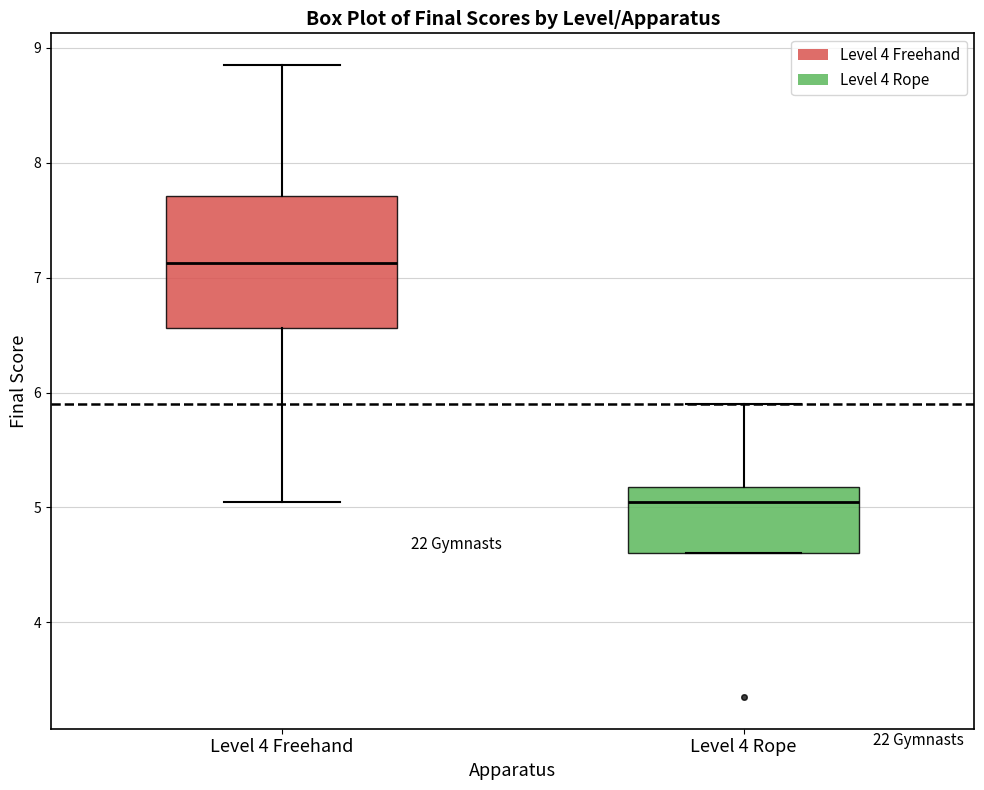

Reading left to right, read every box against the y-axis: the position of its median line, the range the box covers, and the ends of its whiskers. The values are not printed on the chart, so give them approximately, as read against the axis.

Level 4 Freehand: median 7.1, box 6.6 to 7.7, whiskers 5.1 to 8.9
Level 4 Rope: median 5.1, box 4.6 to 5.2, whiskers 4.6 to 5.9